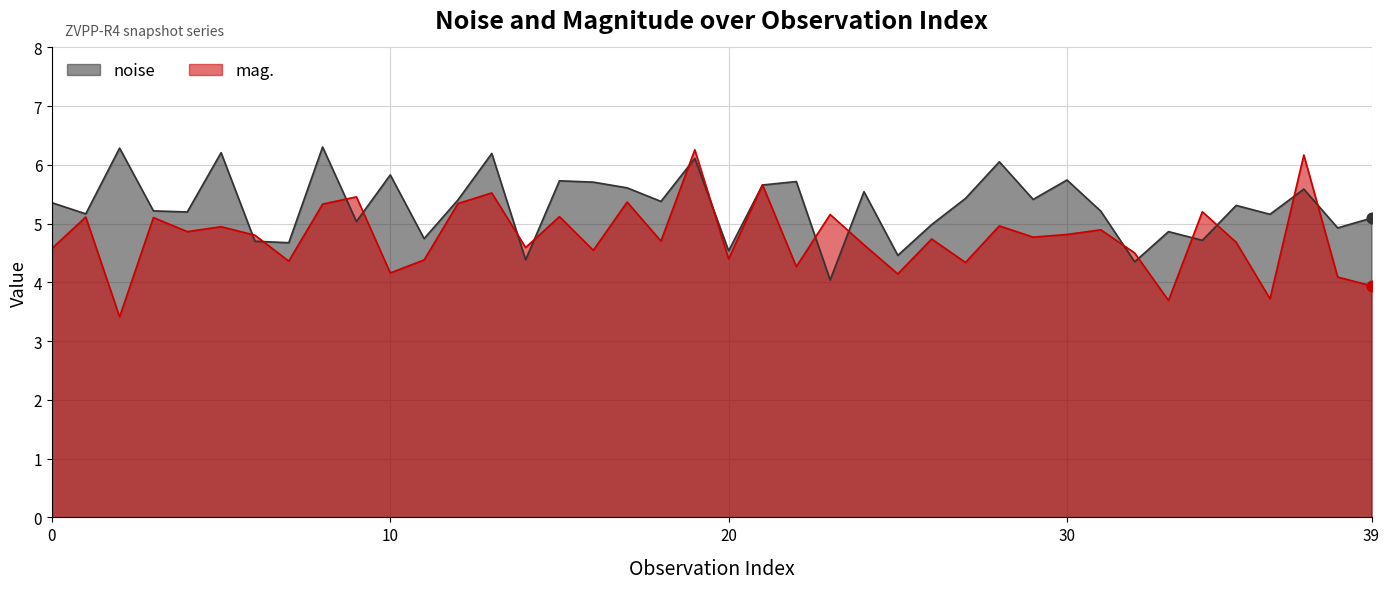

Which series has the largest total across all categories?

noise